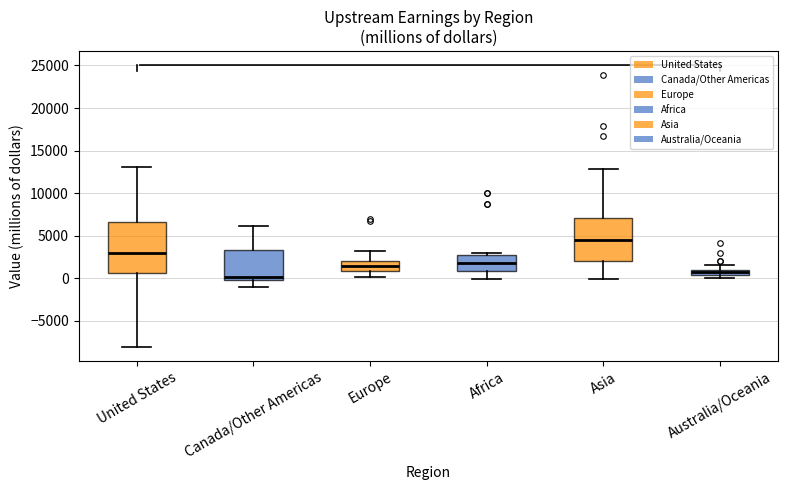

Comparing the boxes themselves (not the whiskers), which one is the tallest?

United States